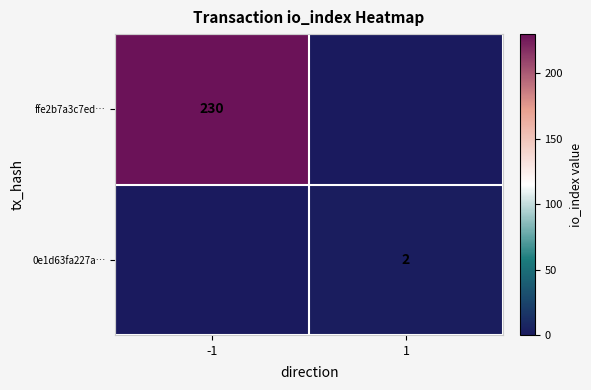

The value of ffe2b7a3c7ed… at -1 is 230. True or false?

True